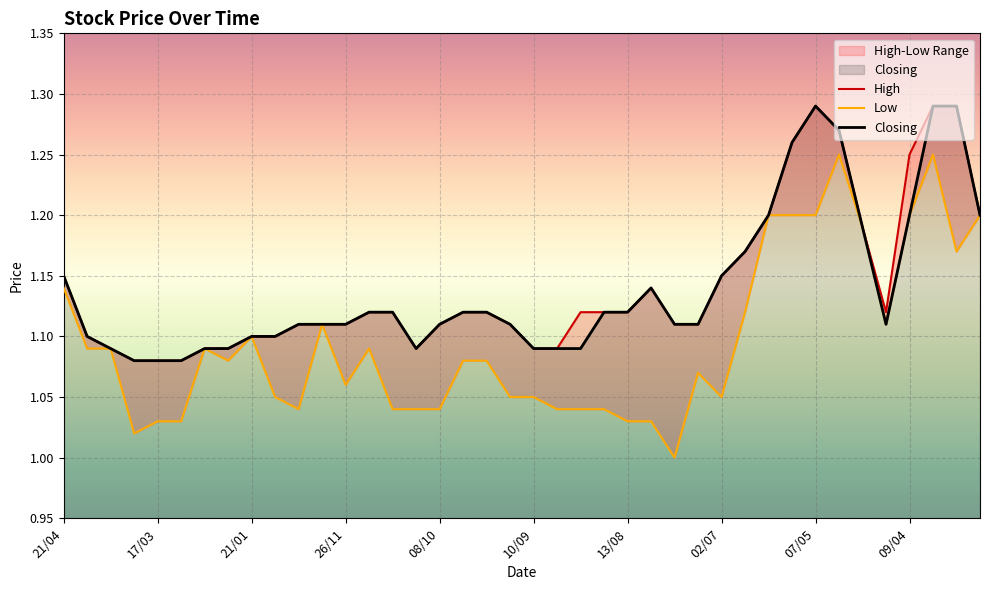

Reading left to right, list all the values displayed in this chart.

High: 21/04=1.1	14/04=1.1	07/04=1.1	31/03=1.1	17/03=1.1	03/03=1.1	18/02=1.1	11/02=1.1	21/01=1.1	24/12=1.1	17/12=1.1	10/12=1.1	26/11=1.1	19/11=1.1	05/11=1.1	15/10=1.1	08/10=1.1	01/10=1.1	24/09=1.1	17/09=1.1	10/09=1.1	03/09=1.1	27/08=1.1	20/08=1.1	13/08=1.1	30/07=1.1	16/07=1.1	09/07=1.1	02/07=1.1	18/06=1.2	28/05=1.2	14/05=1.3	07/05=1.3	01/05=1.3	25/04=1.2	16/04=1.1	09/04=1.2	02/04=1.3	26/03=1.3	12/03=1.2
Low: 21/04=1.1	14/04=1.1	07/04=1.1	31/03=1.0	17/03=1.0	03/03=1.0	18/02=1.1	11/02=1.1	21/01=1.1	24/12=1.1	17/12=1.0	10/12=1.1	26/11=1.1	19/11=1.1	05/11=1.0	15/10=1.0	08/10=1.0	01/10=1.1	24/09=1.1	17/09=1.1	10/09=1.1	03/09=1.0	27/08=1.0	20/08=1.0	13/08=1.0	30/07=1.0	16/07=1.0	09/07=1.1	02/07=1.1	18/06=1.1	28/05=1.2	14/05=1.2	07/05=1.2	01/05=1.2	25/04=1.2	16/04=1.1	09/04=1.2	02/04=1.2	26/03=1.2	12/03=1.2
Closing: 21/04=1.1	14/04=1.1	07/04=1.1	31/03=1.1	17/03=1.1	03/03=1.1	18/02=1.1	11/02=1.1	21/01=1.1	24/12=1.1	17/12=1.1	10/12=1.1	26/11=1.1	19/11=1.1	05/11=1.1	15/10=1.1	08/10=1.1	01/10=1.1	24/09=1.1	17/09=1.1	10/09=1.1	03/09=1.1	27/08=1.1	20/08=1.1	13/08=1.1	30/07=1.1	16/07=1.1	09/07=1.1	02/07=1.1	18/06=1.2	28/05=1.2	14/05=1.3	07/05=1.3	01/05=1.3	25/04=1.2	16/04=1.1	09/04=1.2	02/04=1.3	26/03=1.3	12/03=1.2